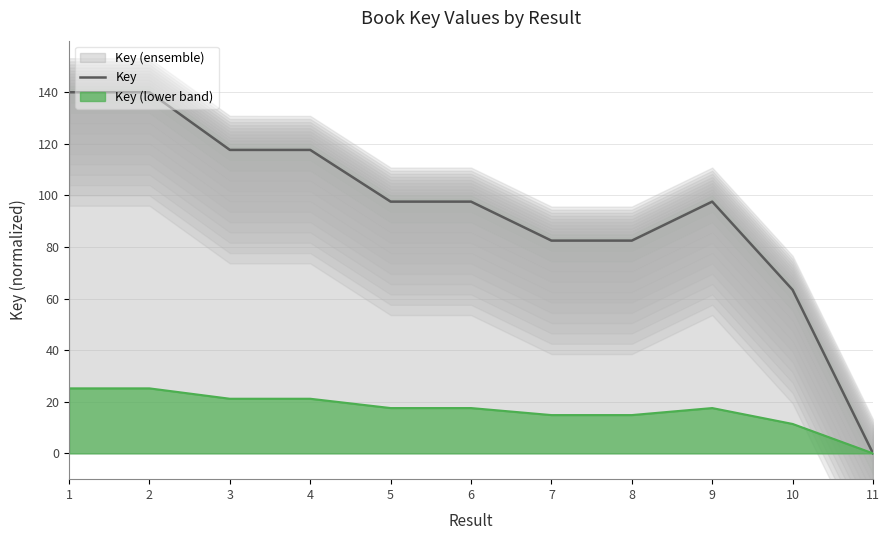

Rank the categories by value from highest to lowest.

2, 1, 3, 4, 9, 5, 6, 8, 7, 10, 11